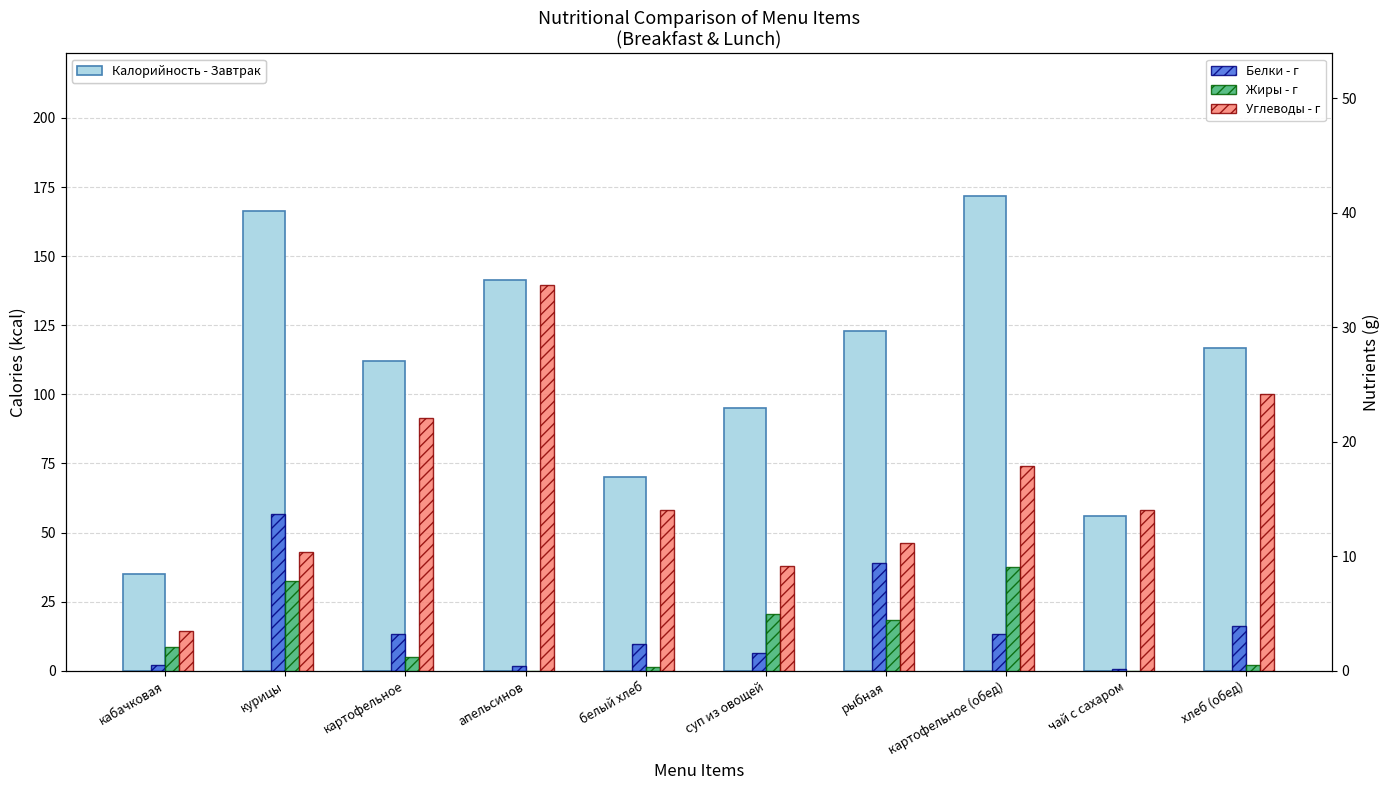

Between чай с сахаром and хлеб (обед), which series saw the biggest shift?

Калорийность - Завтрак